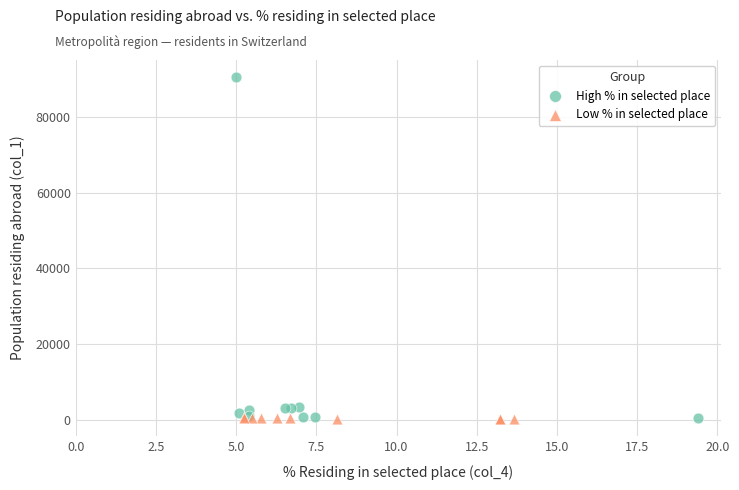

Which series has the widest spread of Y values?

High % in selected place